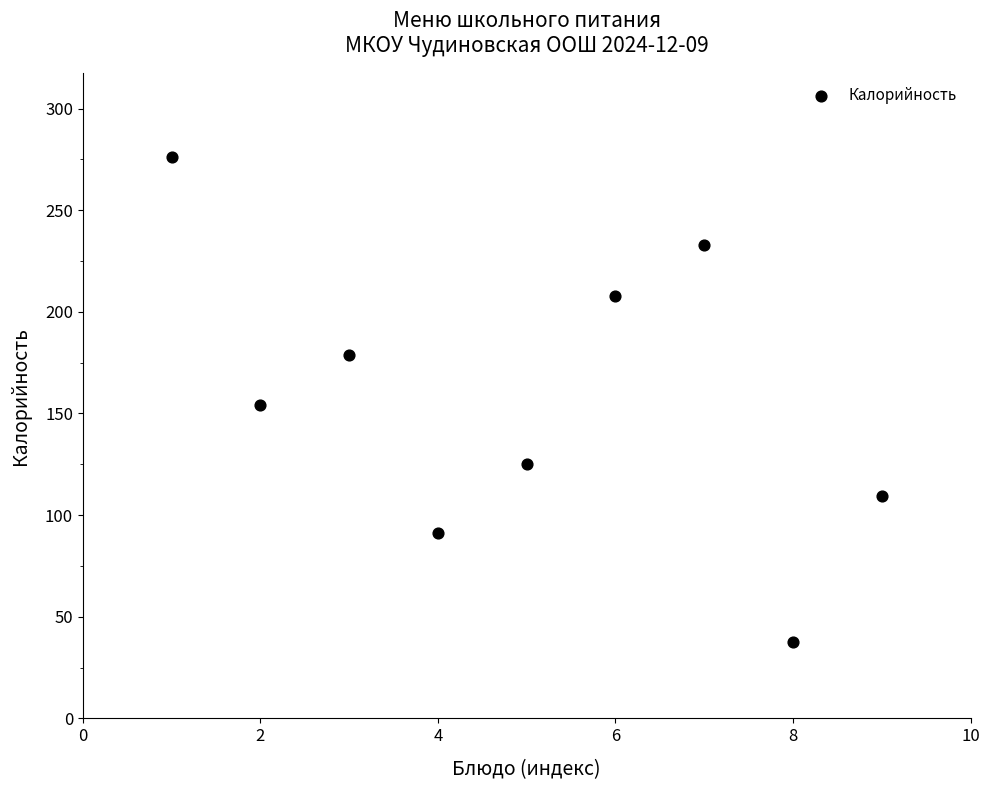

What is the range of X values (max minus min)?

8.0